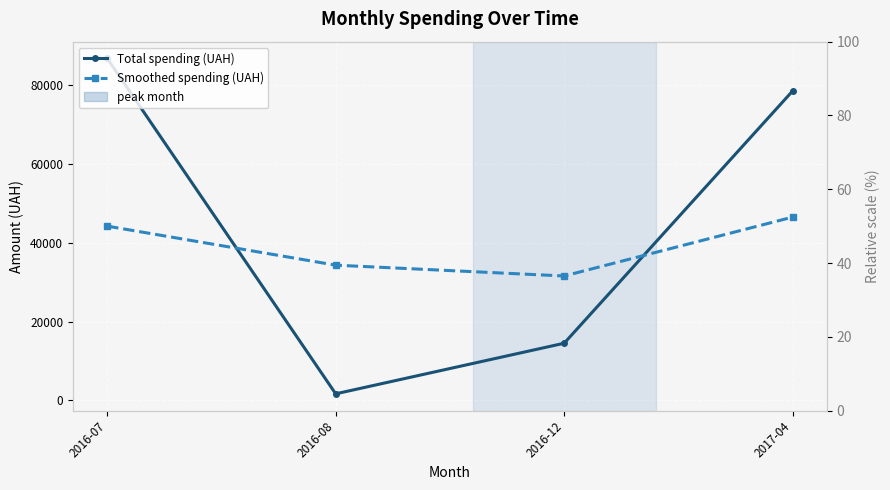

Is the value of Smoothed spending (UAH) at 2016-08 greater than the value of Total spending (UAH) at 2017-04?

No